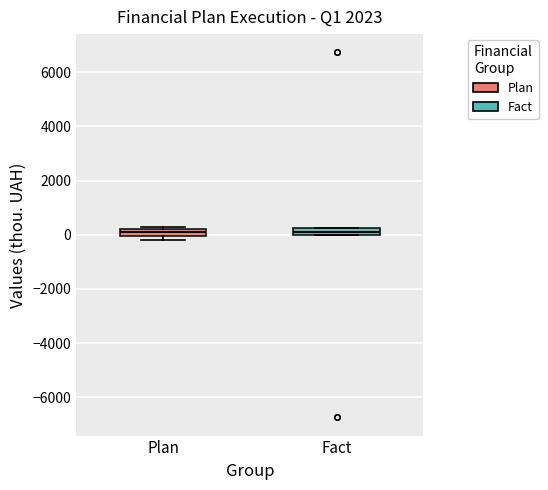

Where is the upper edge of the box for Fact on the y-axis? The values are not printed on the chart, so give them approximately, as read against the axis.

200